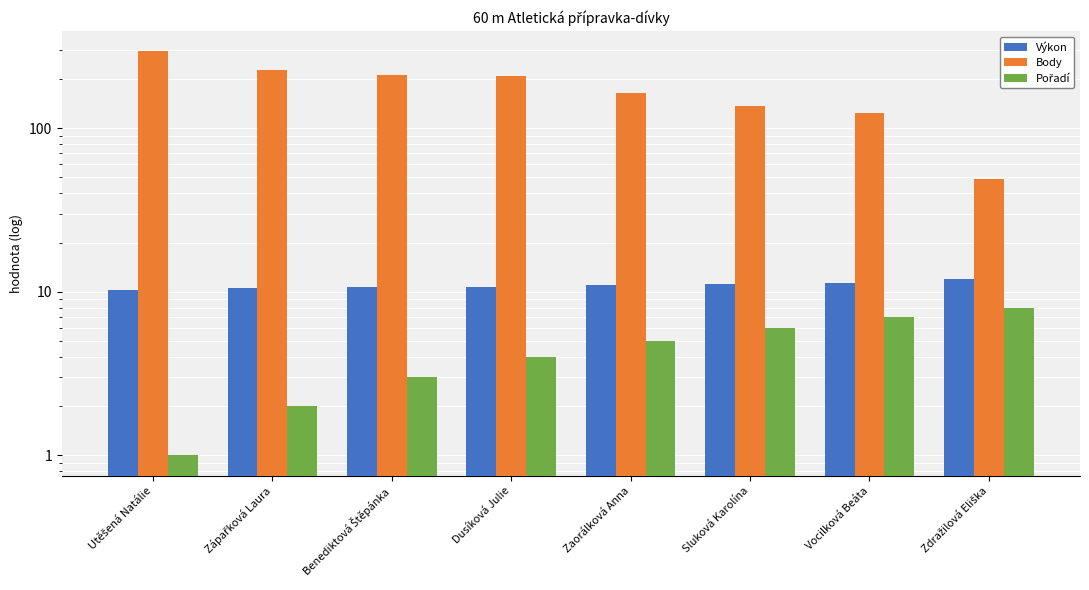

The value of Výkon at Zaorálková Anna is 11.0. True or false?

True